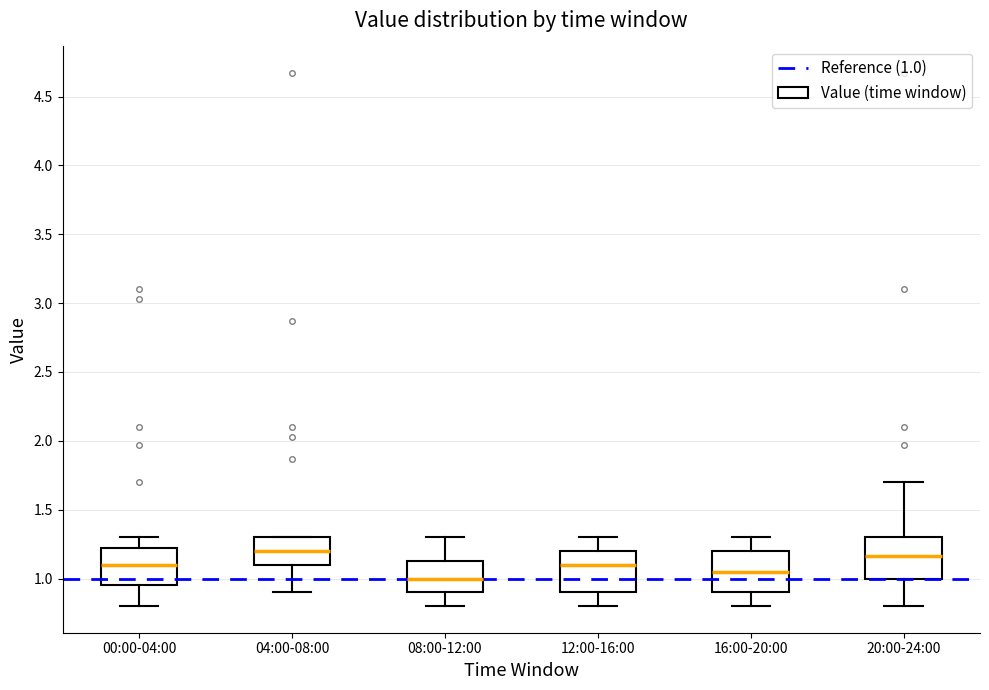

Where does the median line of the box for 08:00-12:00 sit on the y-axis? The values are not printed on the chart, so give them approximately, as read against the axis.

1.00